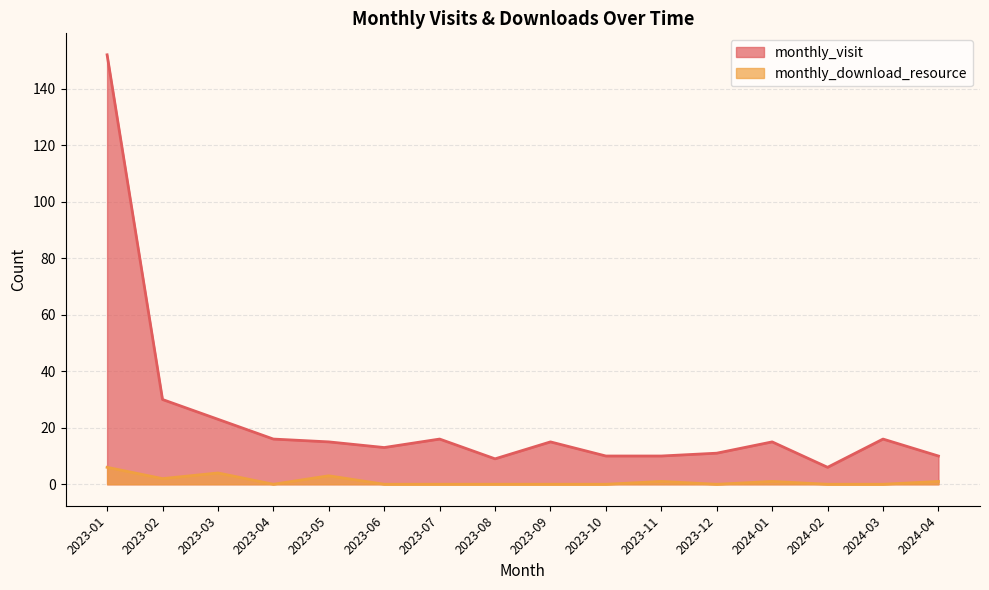

How many lines are shown in the chart?

2